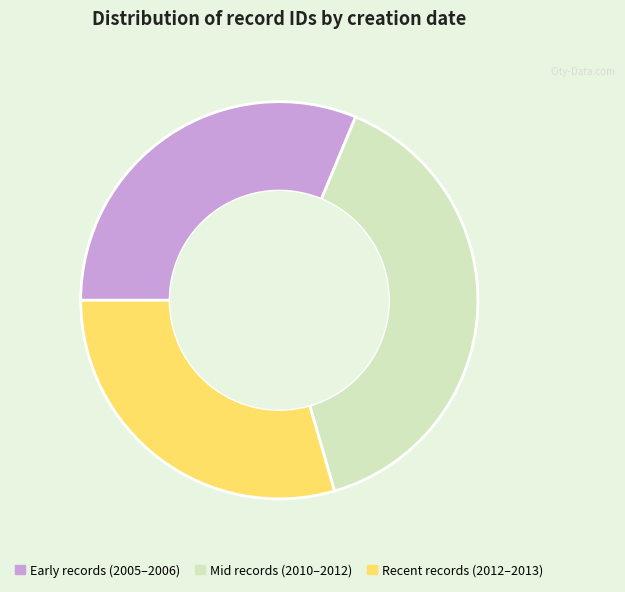

Between Early records (2005–2006) and Mid records (2010–2012), which is larger?

Mid records (2010–2012)